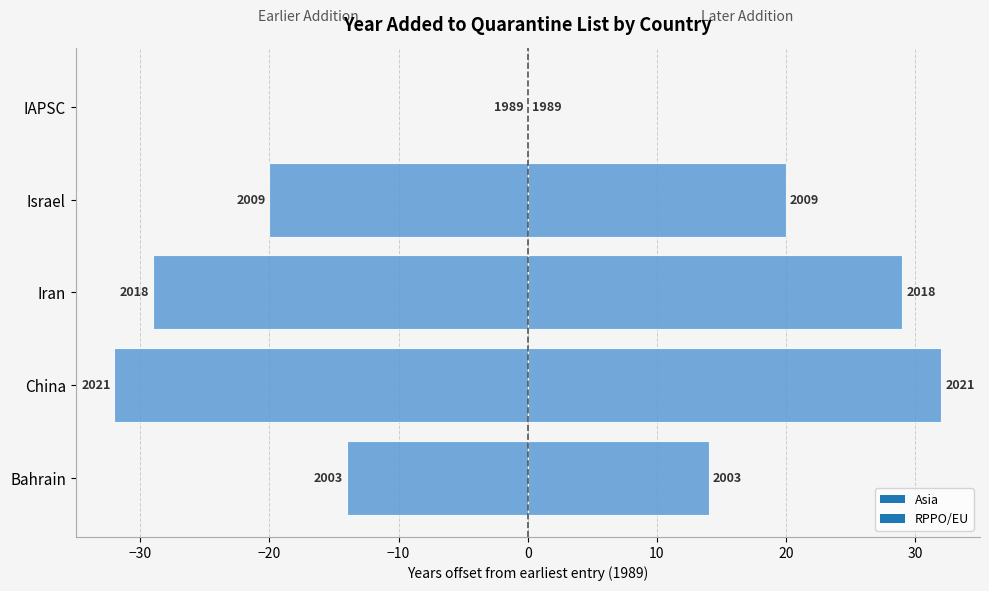

Reading left to right, extract all data points from this chart.

-14	-32	-29	-20	0